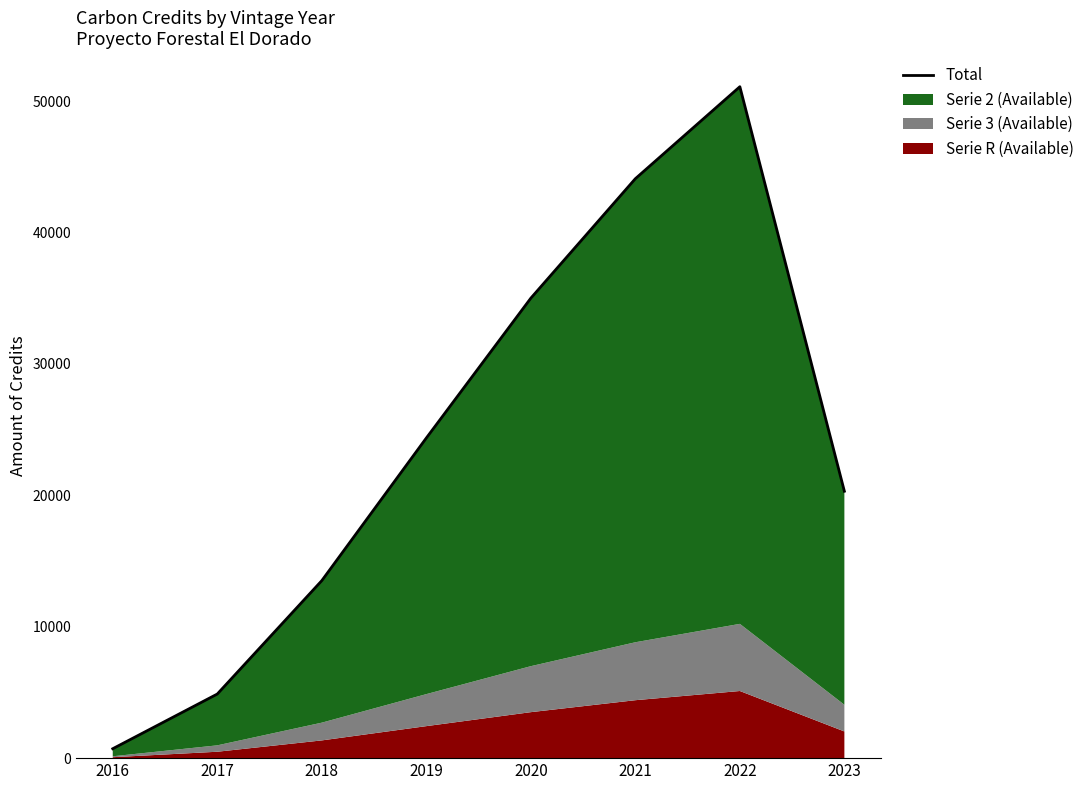

How many values are between 13509 and 44102?

5